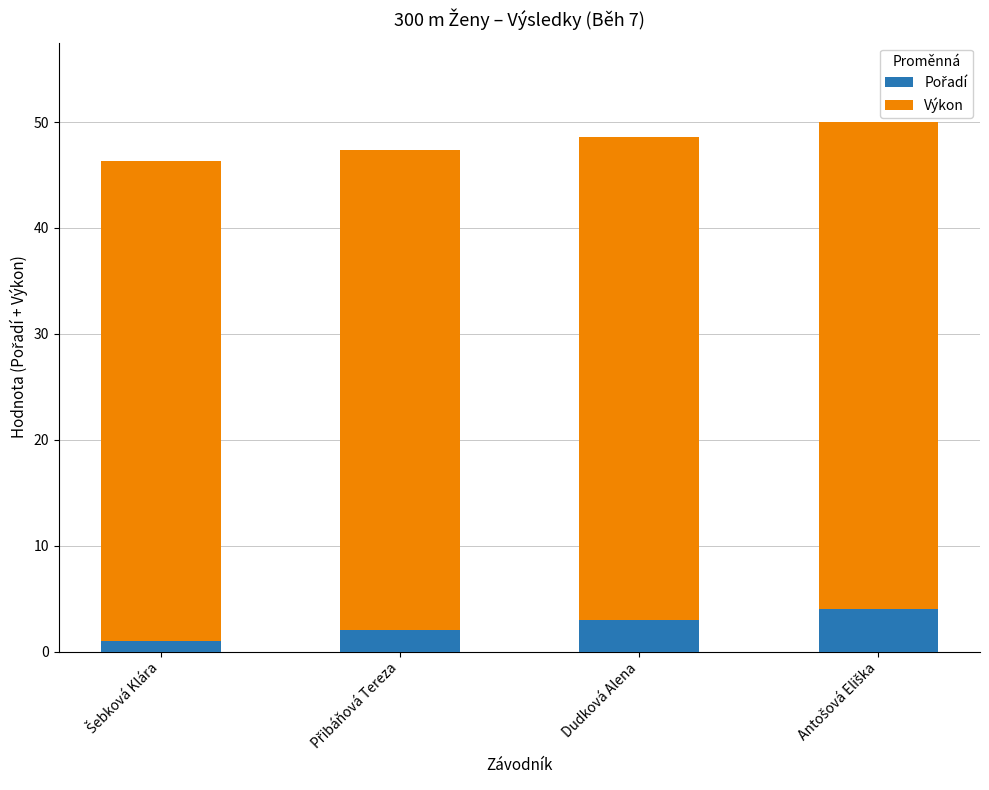

At which category is the sum across all series the highest?

Antošová Eliška